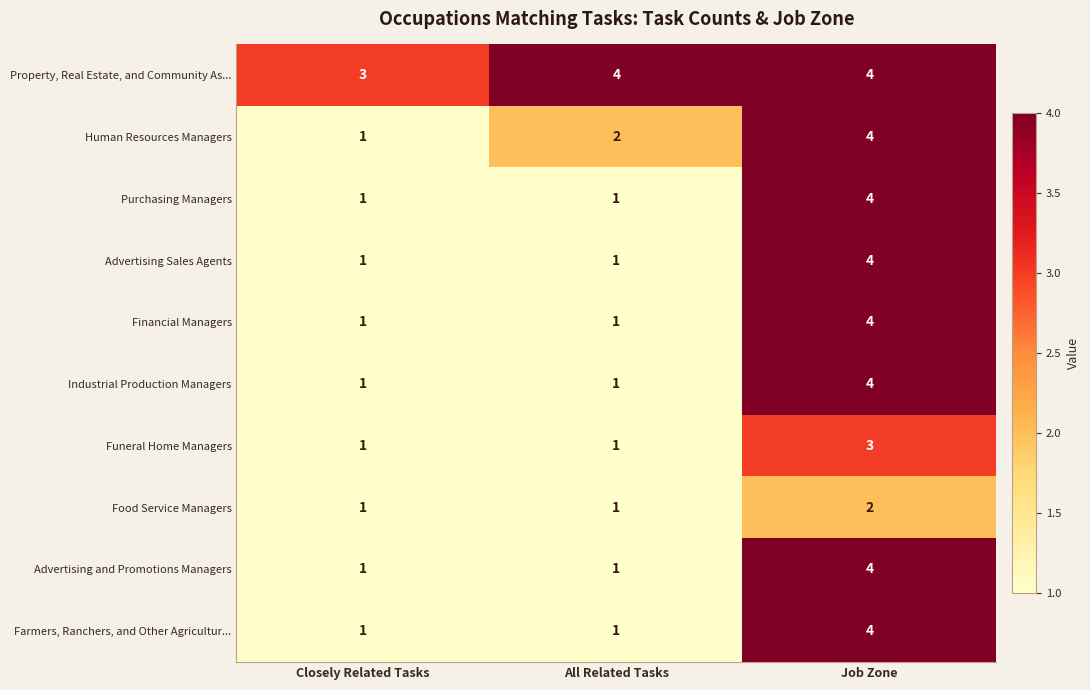

What is the highest value of the Advertising Sales Agents series?

4